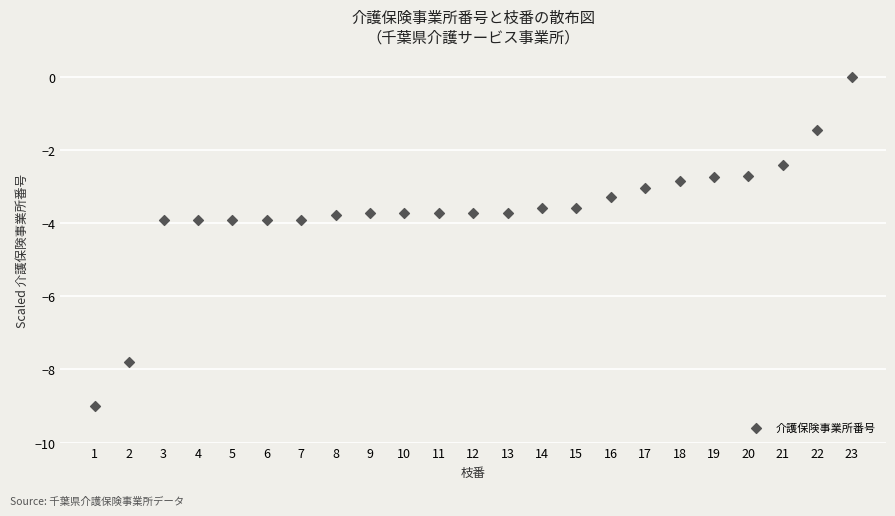

What is the range of X values (max minus min)?

22.0